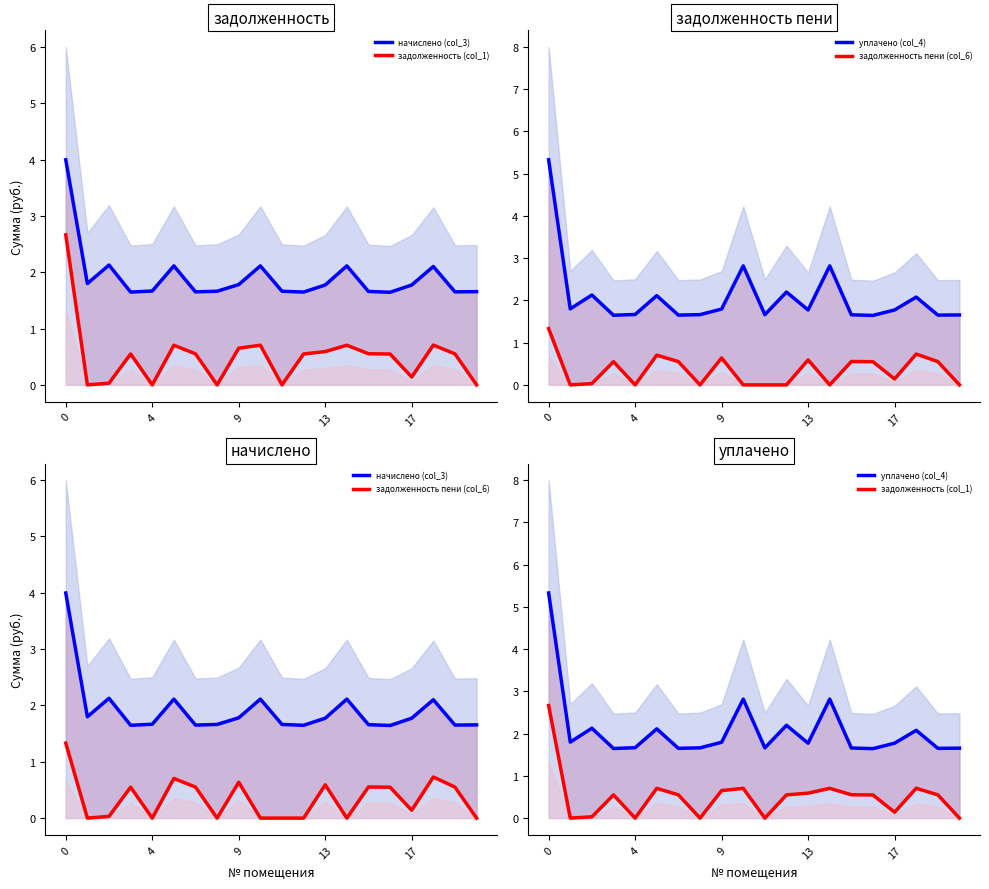

In задолженность (col_1), how many points are higher than both neighbors (excluding endpoints)?

5